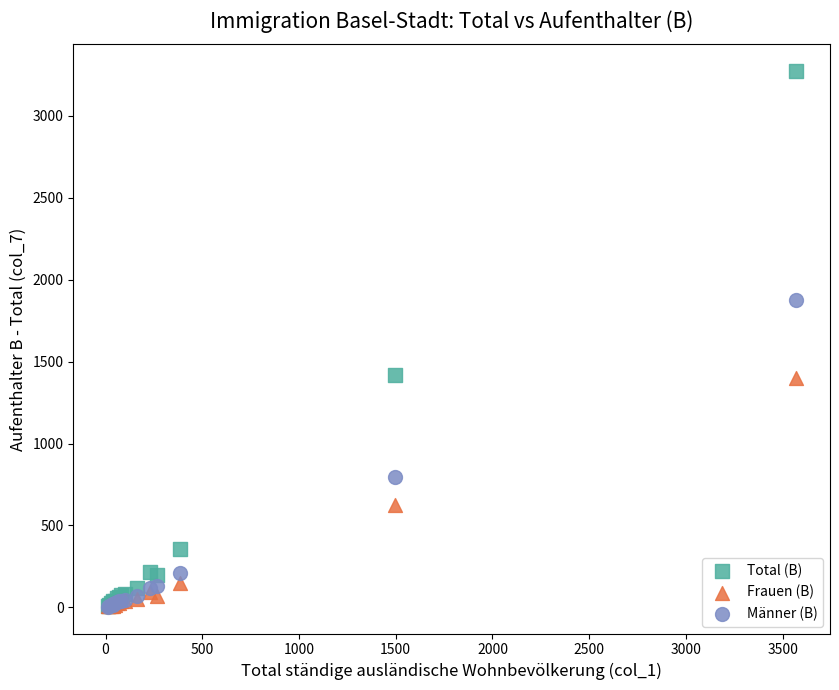

In the Männer (B) series, what Y value is closest to 939?

795